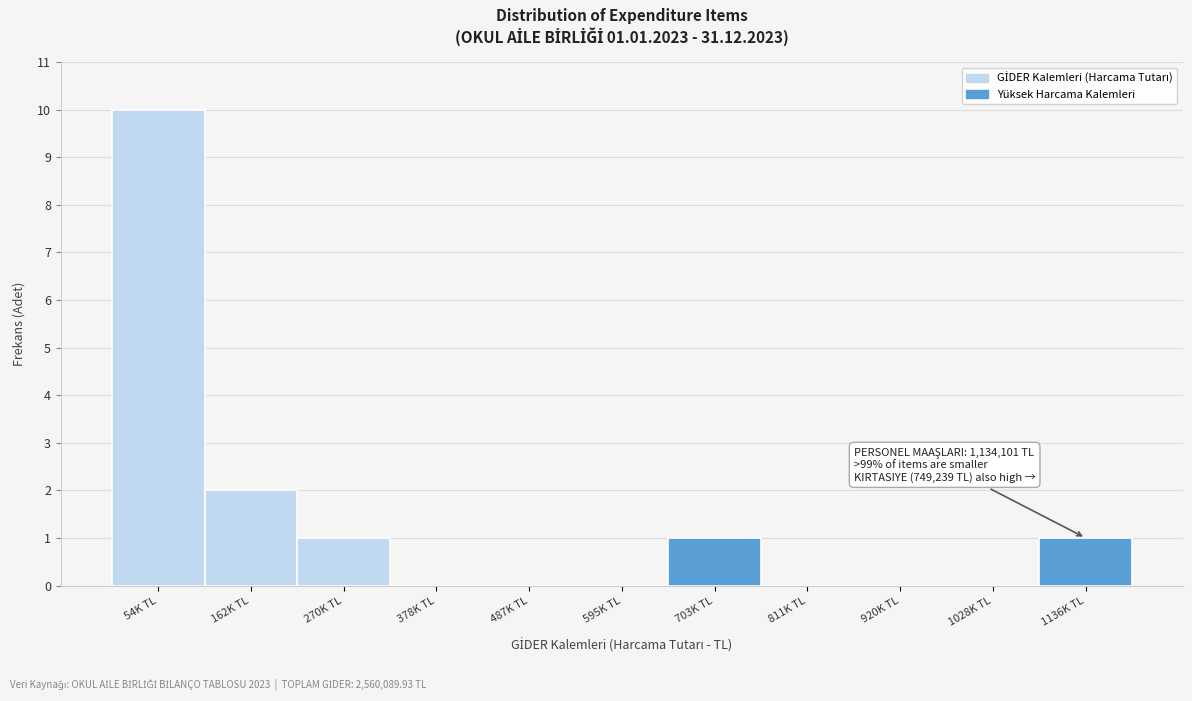

Reading right to left, transcribe all the data shown in this chart.

1136K TL=1	1028K TL=0	920K TL=0	811K TL=0	703K TL=1	595K TL=0	487K TL=0	378K TL=0	270K TL=1	162K TL=2	54K TL=10